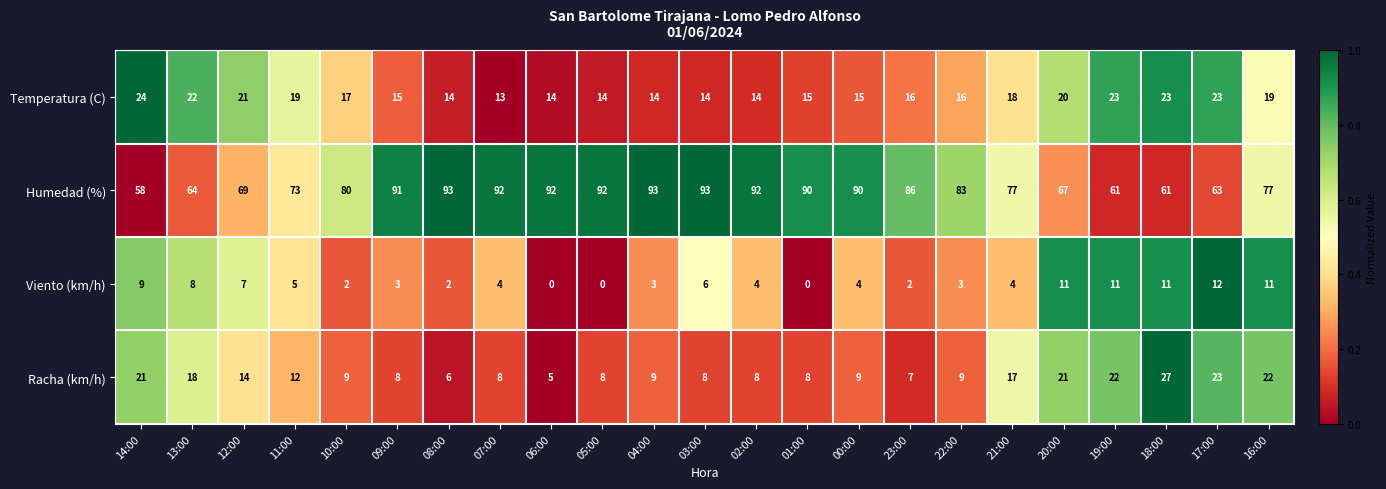

Which series changed the most between 03:00 and 00:00?

Humedad (%)